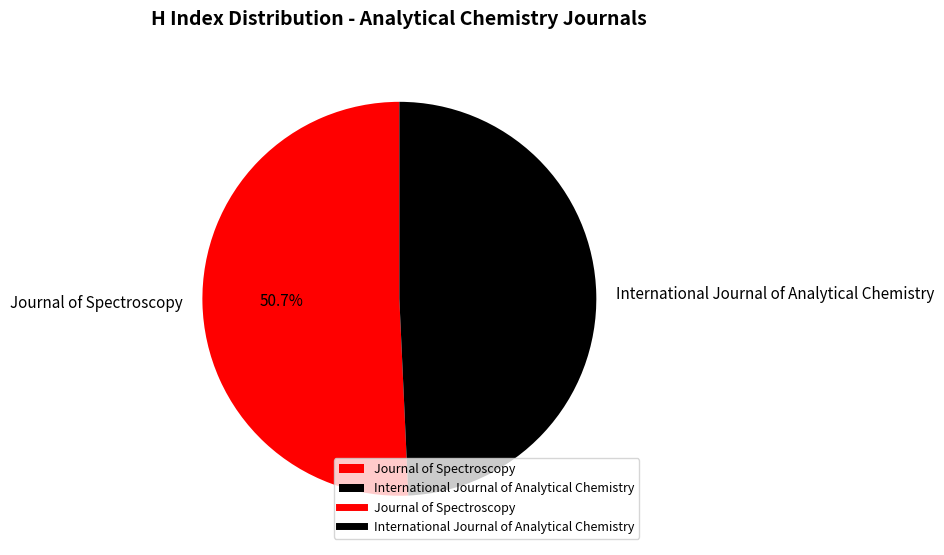

Approximately how many times larger is the value at International Journal of Analytical Chemistry compared to Journal of Spectroscopy?

1.0